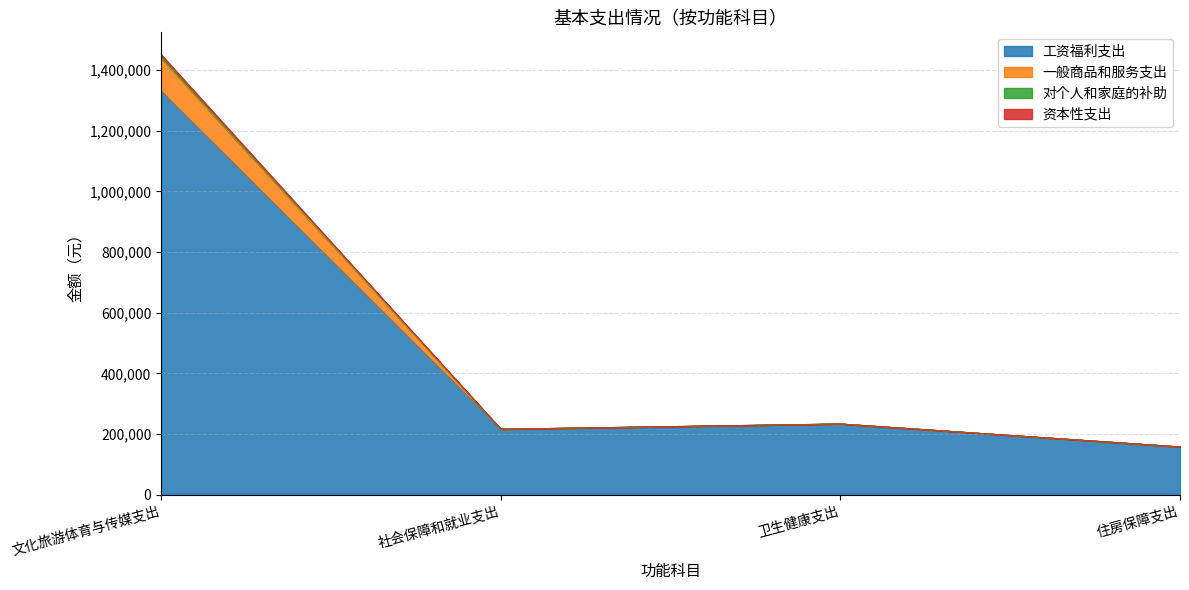

Is the value of 资本性支出 at 住房保障支出 greater than the value of 工资福利支出 at 社会保障和就业支出?

No